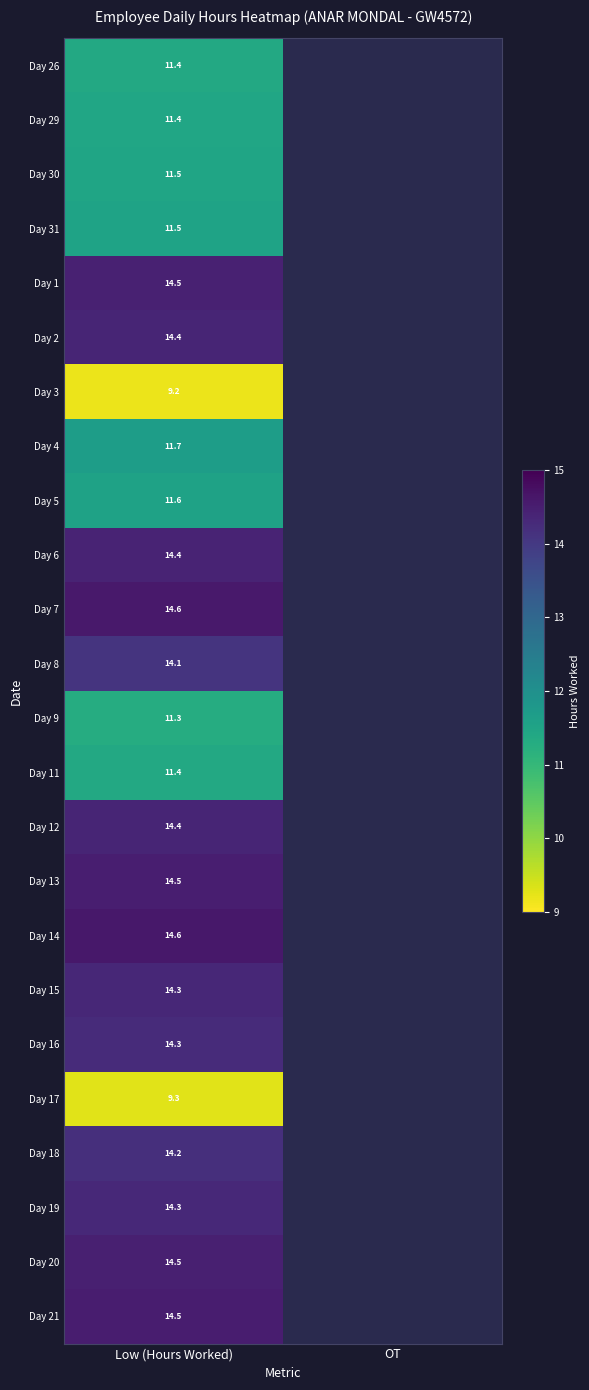

What is the minimum value for Day 21?

14.5